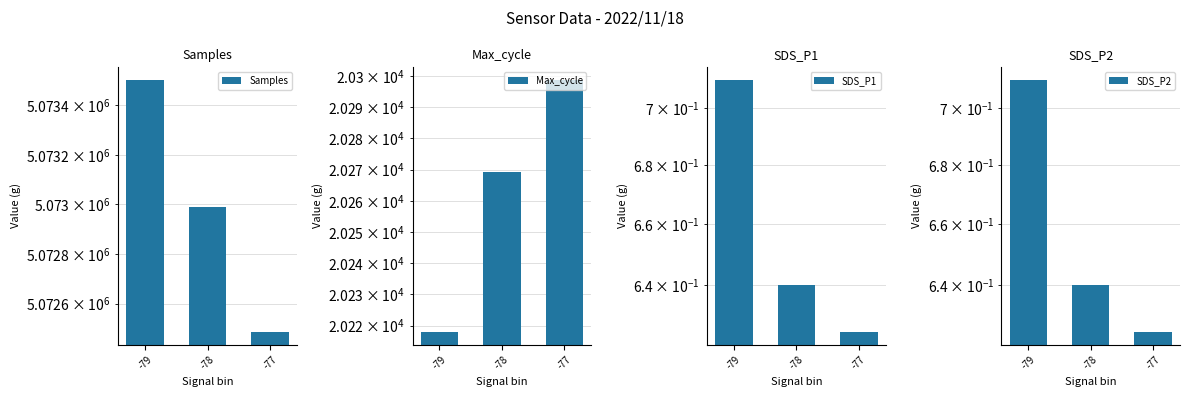

What is the approximate value of Max_cycle at -78?

20269.2